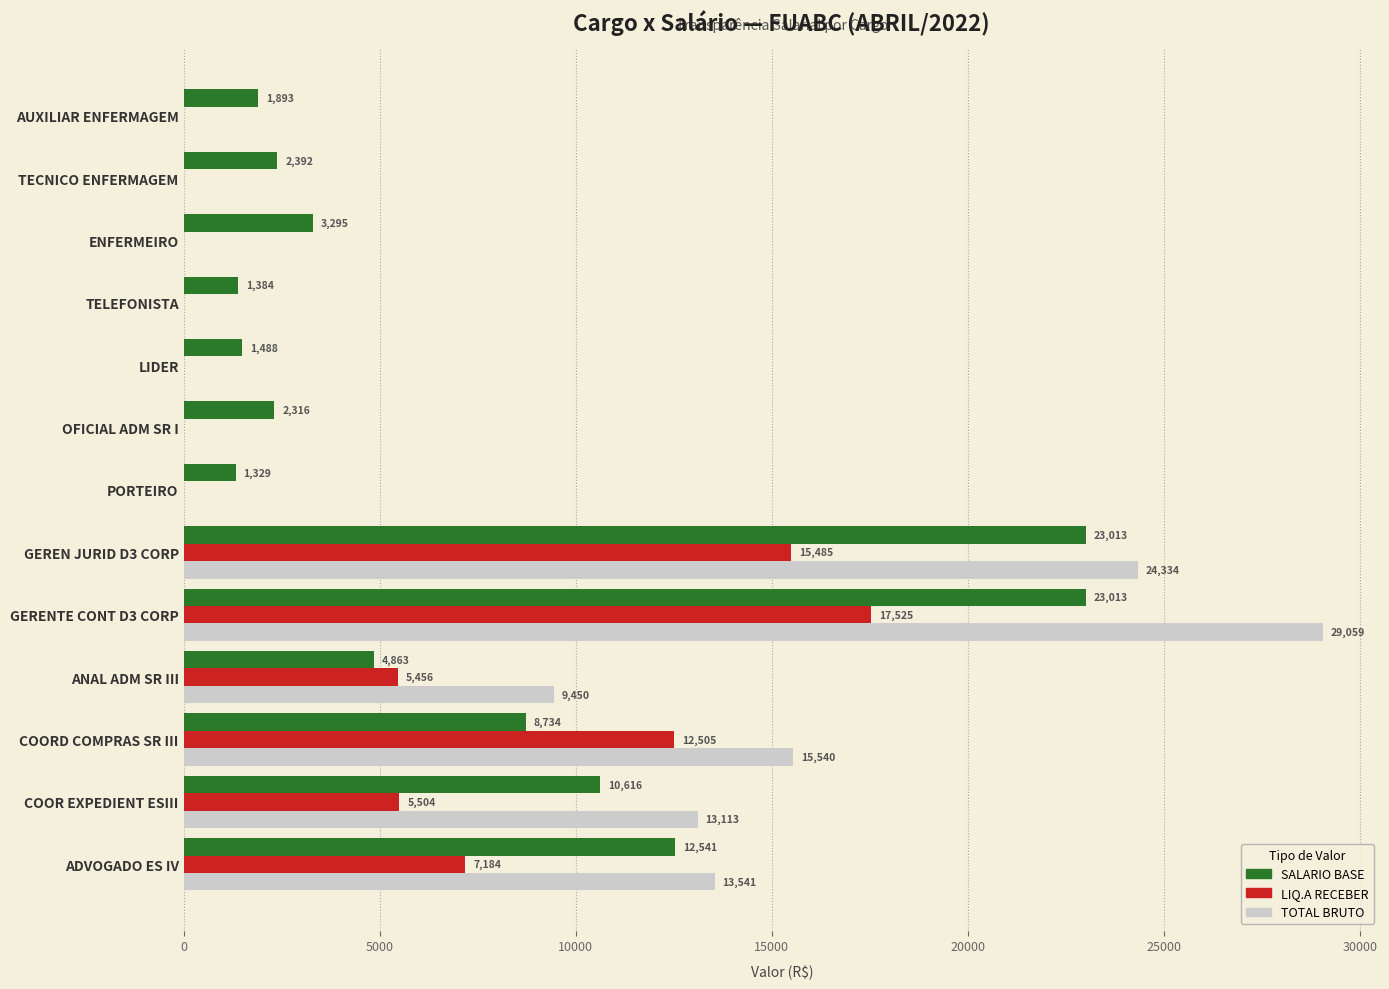

At which category is the sum across all series the highest?

GERENTE CONT D3 CORP